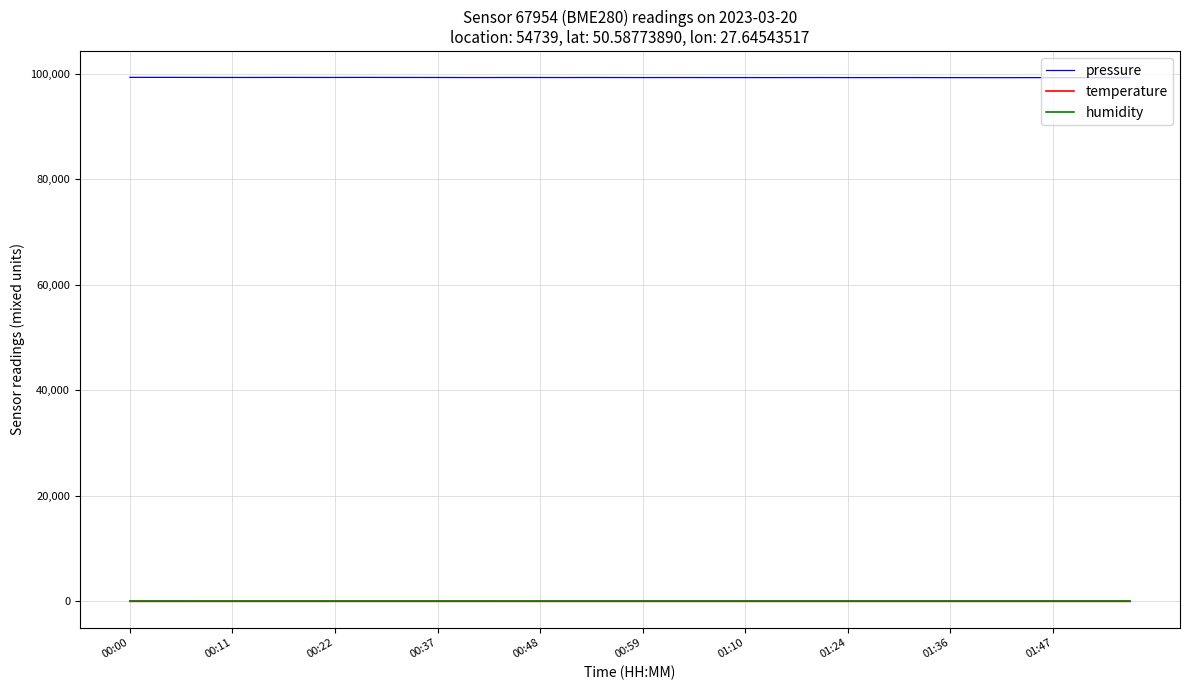

What is the lowest value of the pressure series?

99284.4